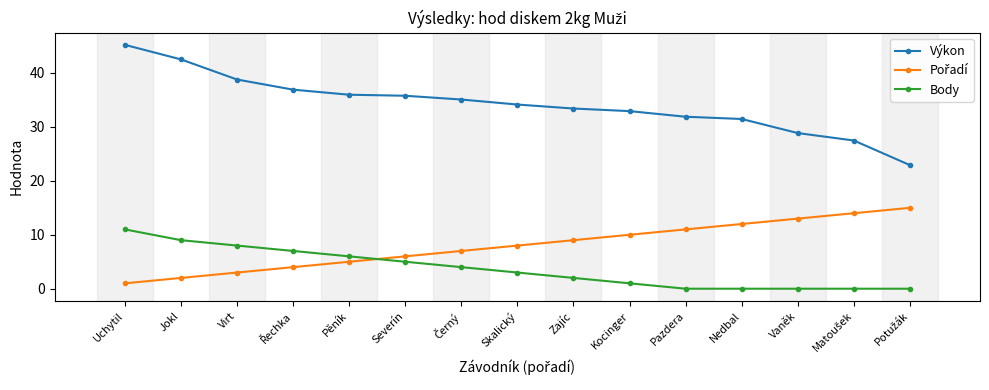

The value of Body at Uchytil is 6.3. True or false?

False